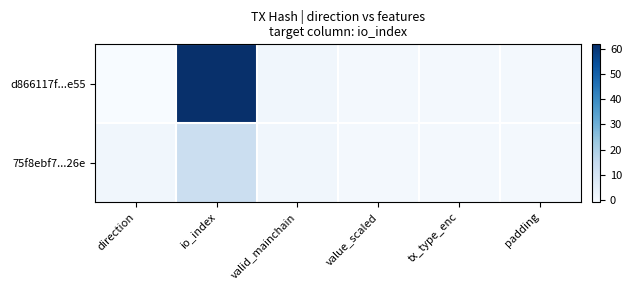

At value_scaled, list the series in order from smallest to largest.

d866117f...e55, 75f8ebf7...26e